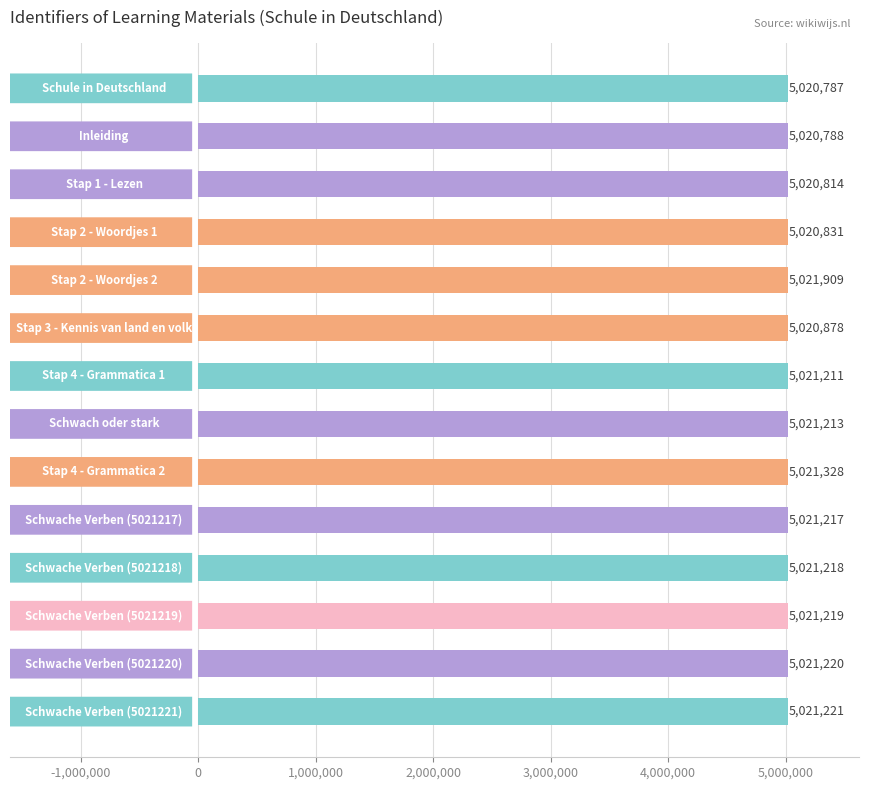

What is the sum of all values?

70295854